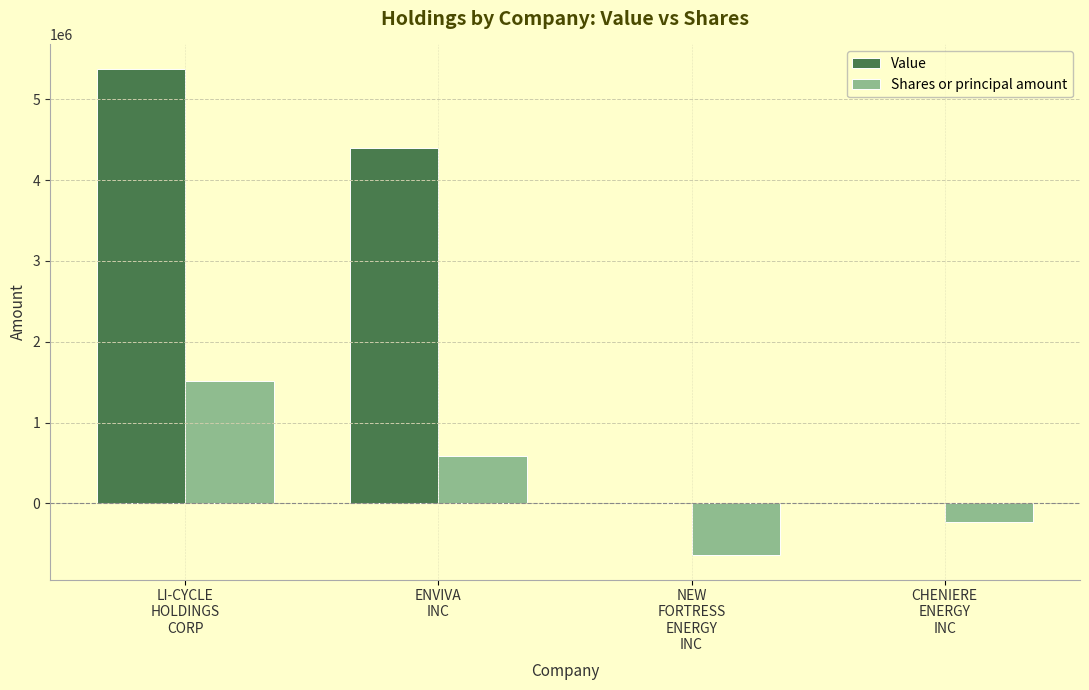

What is the sum of all Value values?

9771094